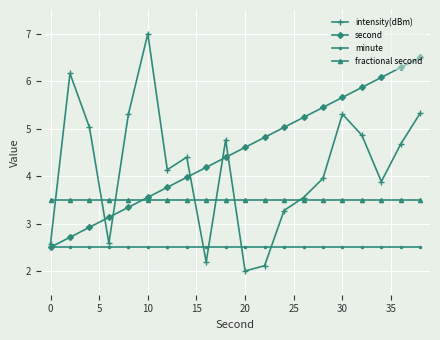

True or false: fractional second and minute cross at least once.

False